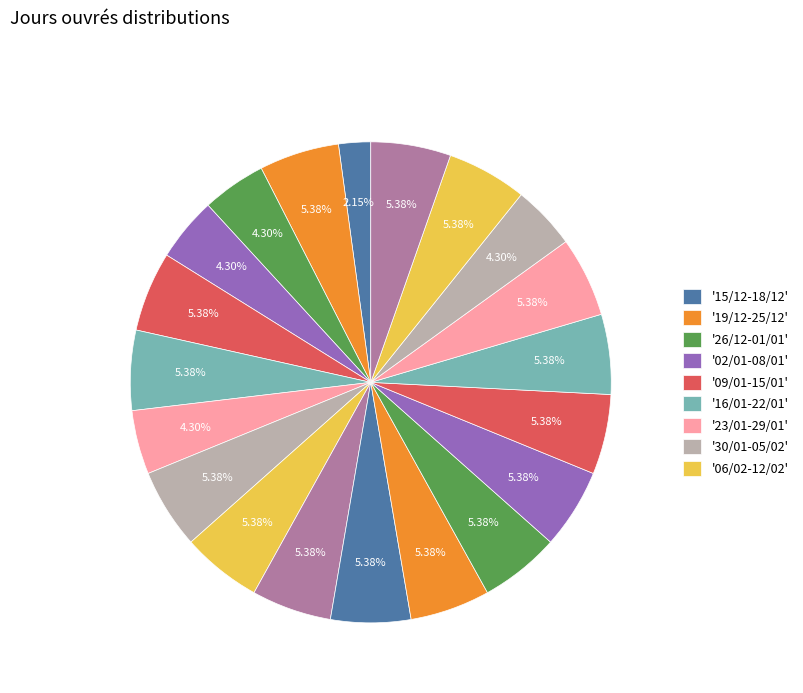

How many segments does this pie chart have?

20